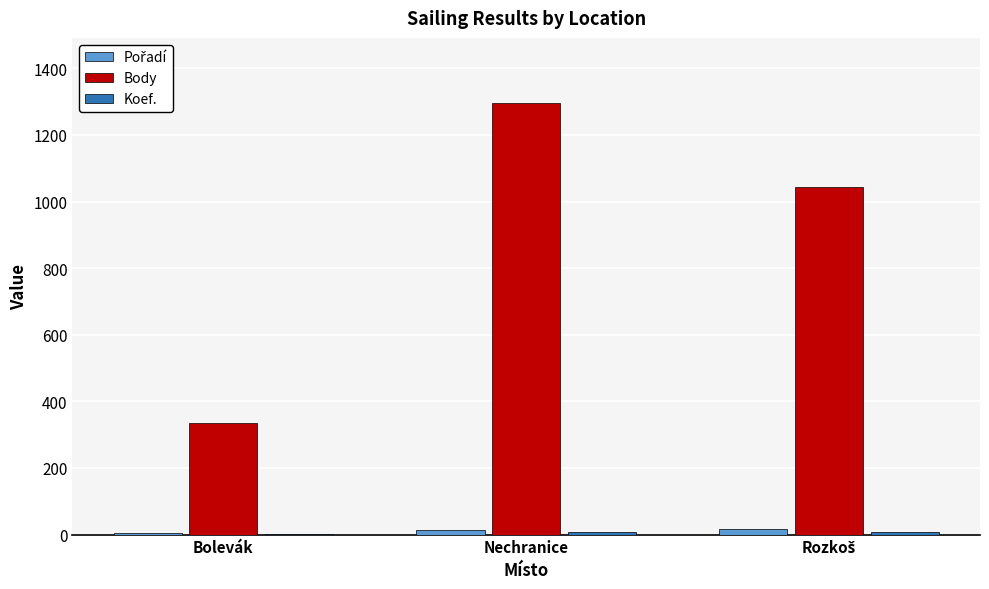

Is it true that Body equals 448 at Nechranice?

False